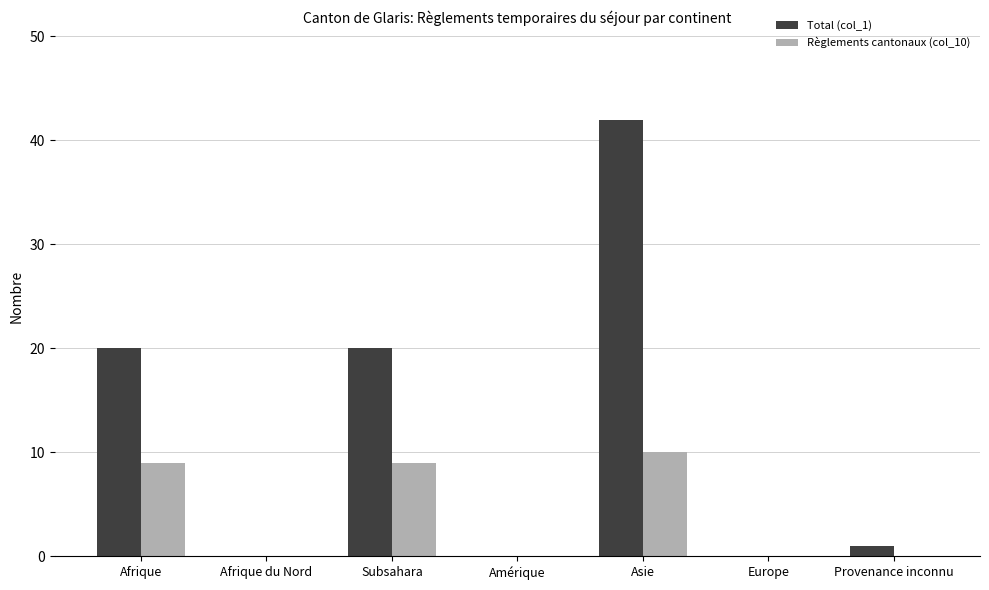

Where does the Total (col_1) series first go above 1?

Afrique